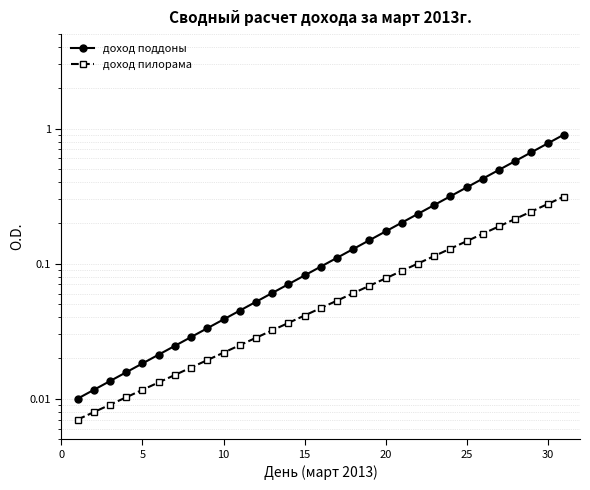

What is the label of the 4th point from the left?

15